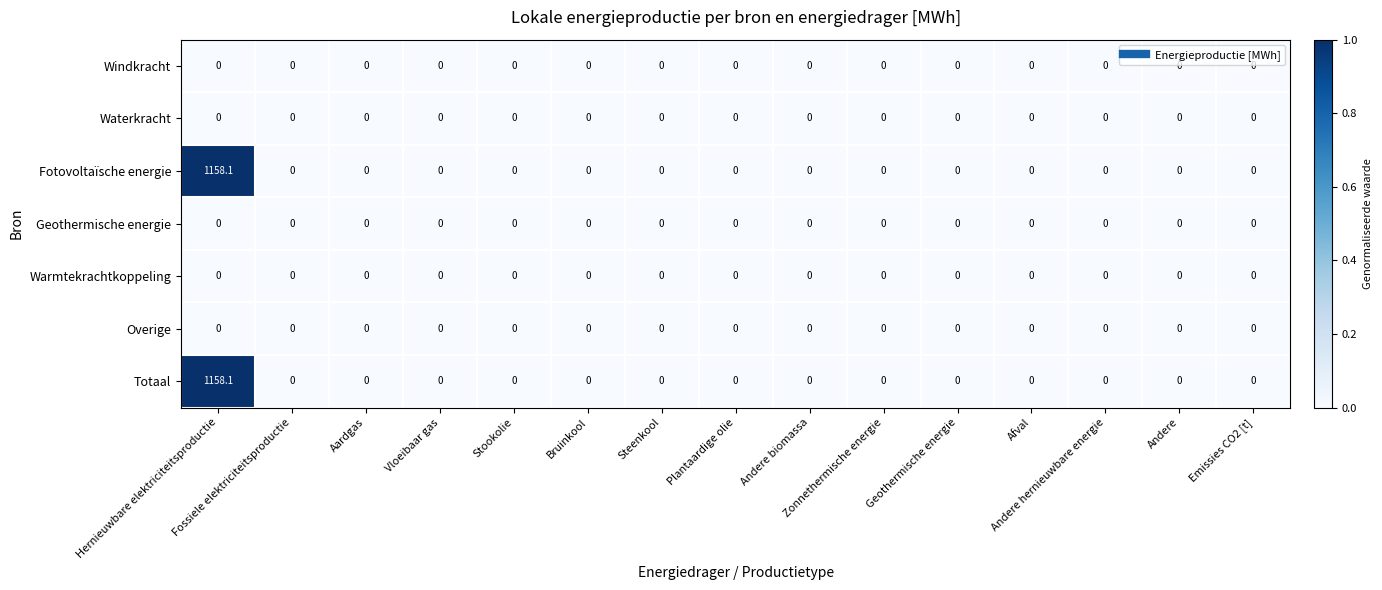

What is the sum of all Totaal values?

1158.1